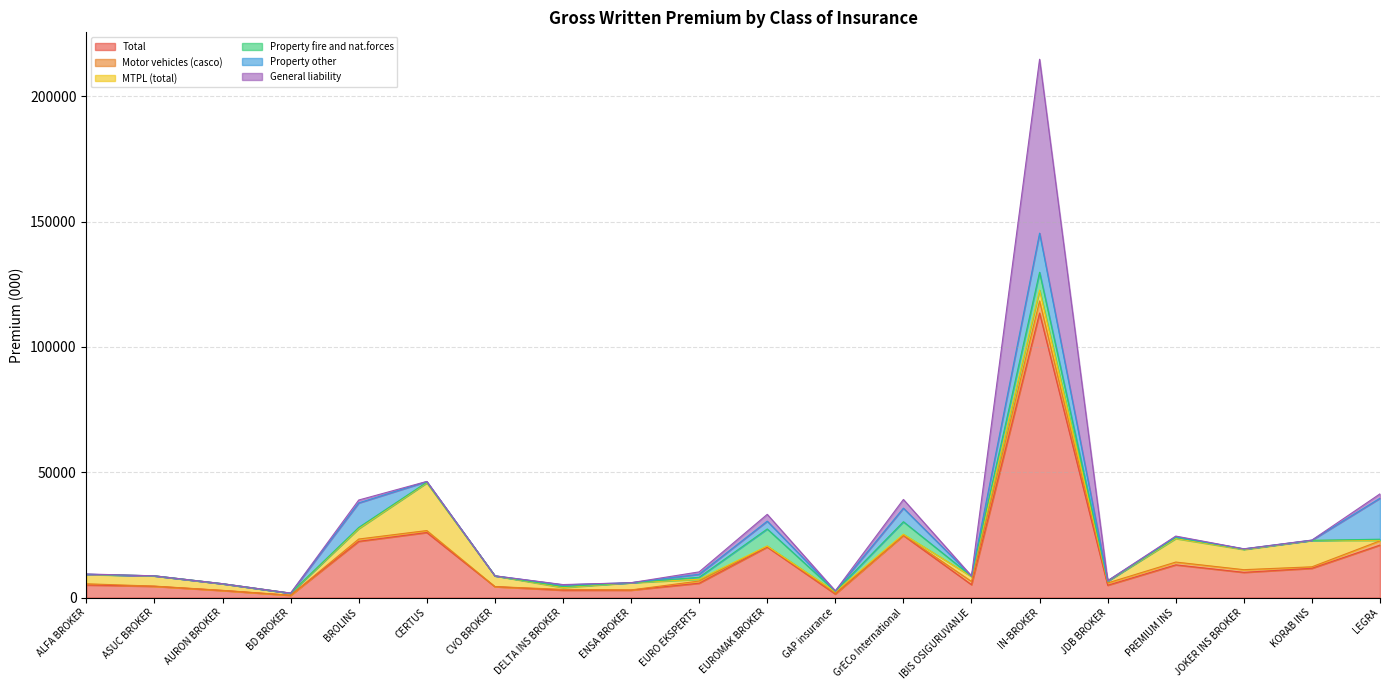

What is the total value across all series at GAP insurance?

2666.5